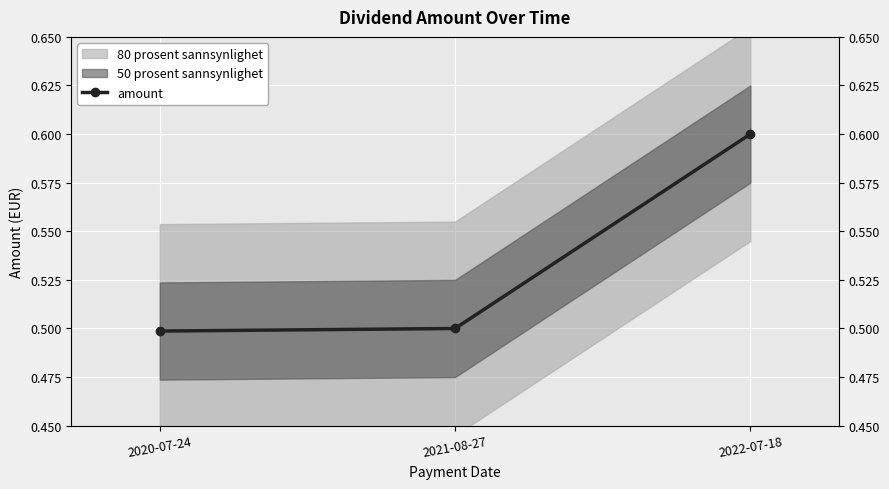

What is the approximate value at 2020-07-24?

0.5